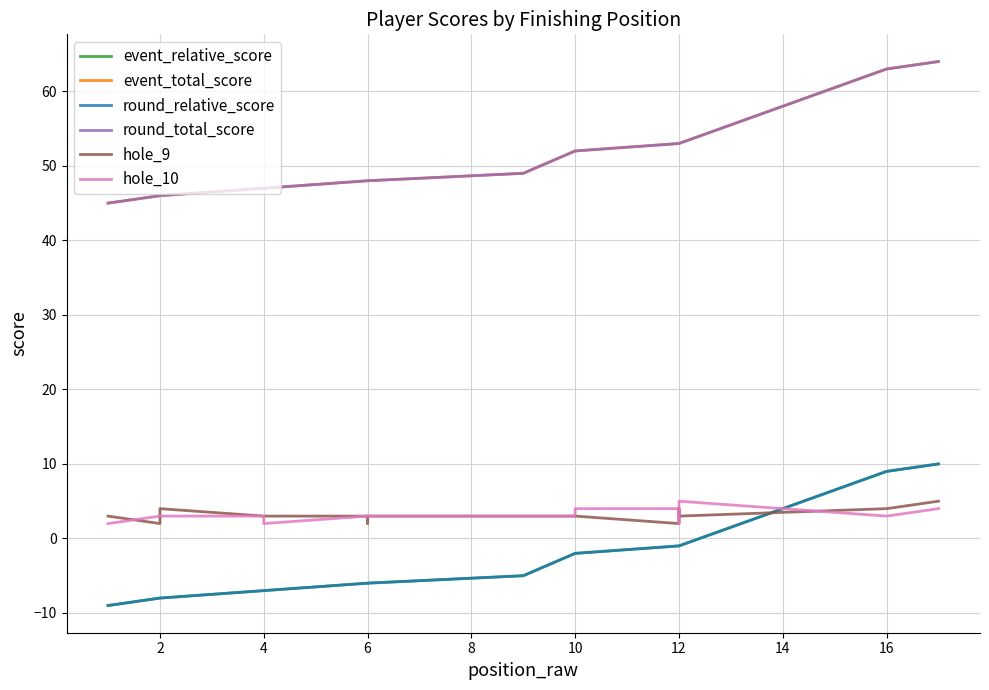

List the series in order of their peak value, highest first.

event_total_score, round_total_score, event_relative_score, round_relative_score, hole_9, hole_10